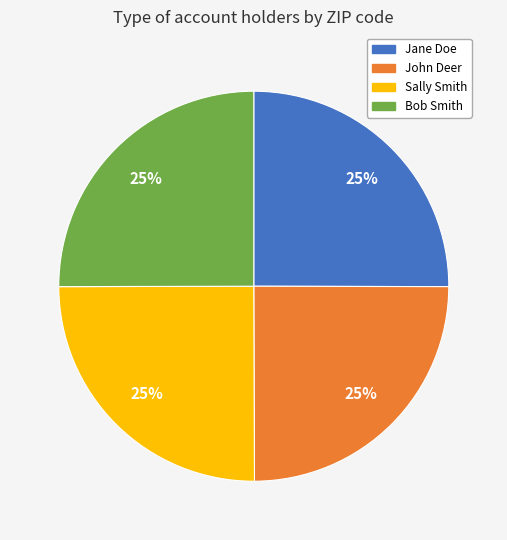

True or false: Bob Smith accounts for 35% of the total.

False